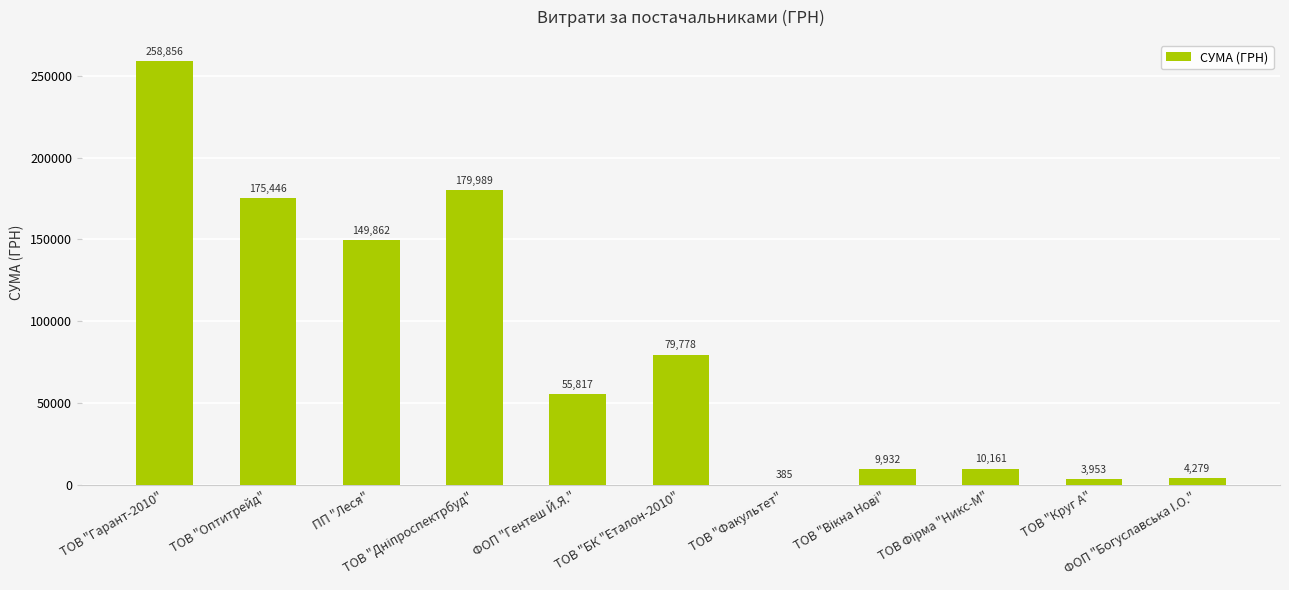

What is the sum of all values?

928459.4